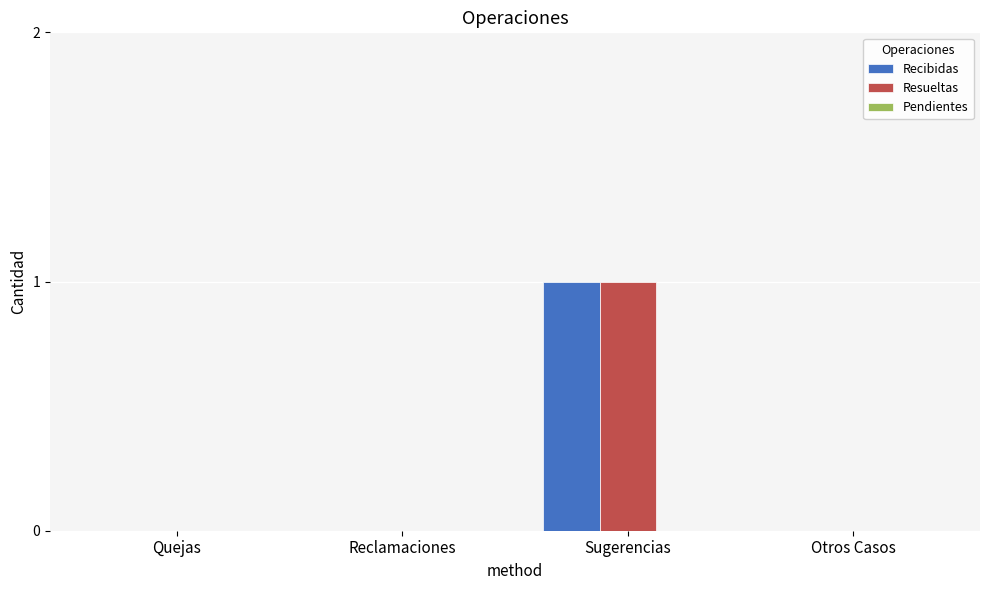

Which category has the highest value in the Recibidas series?

Sugerencias